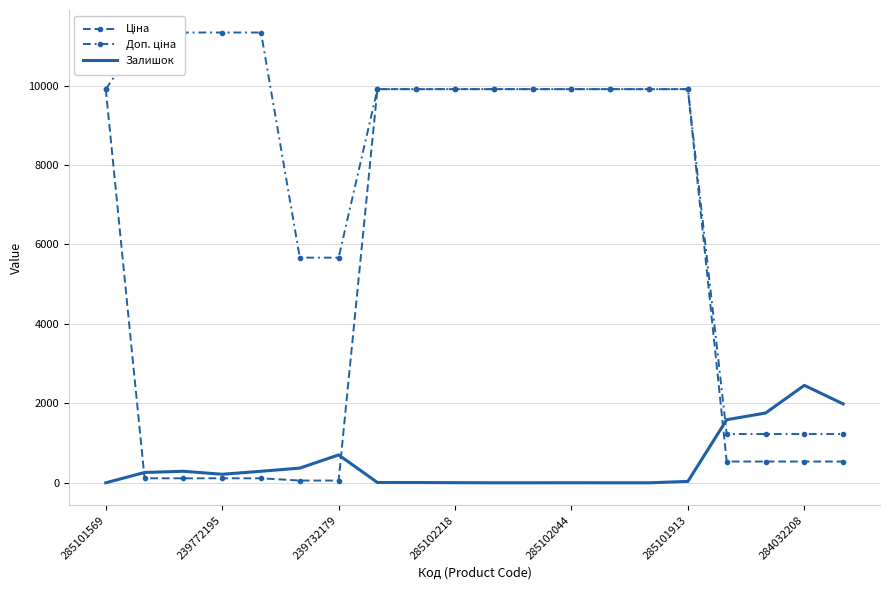

How many lines are shown in the chart?

3